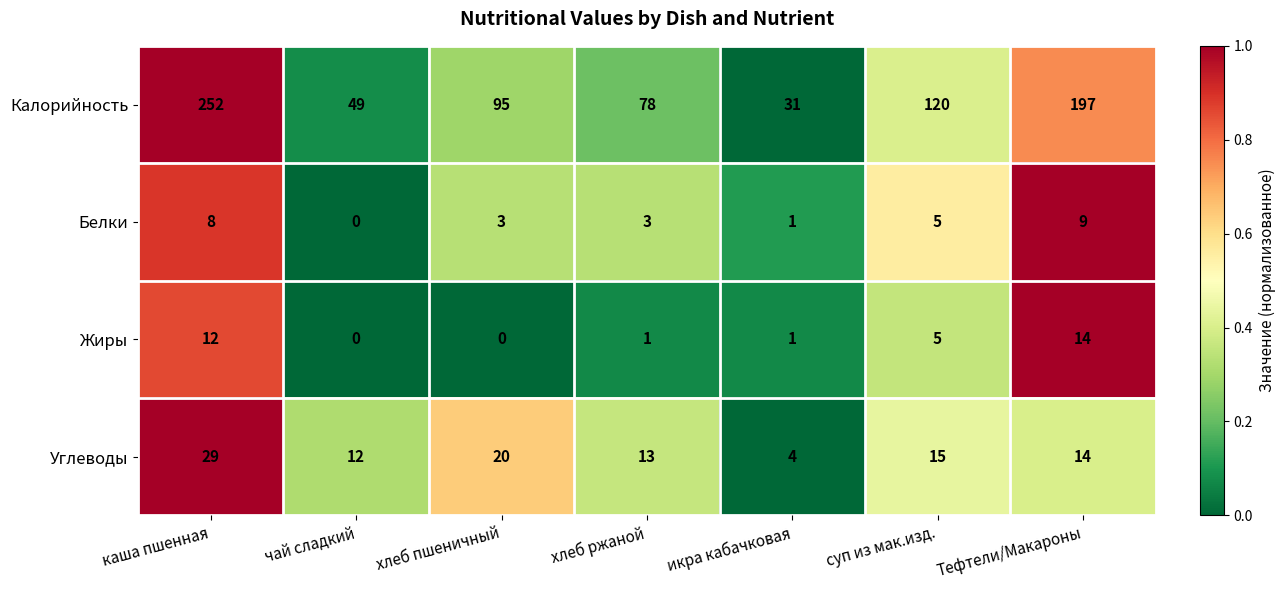

True or false: Жиры has a value of -7 at чай сладкий.

False